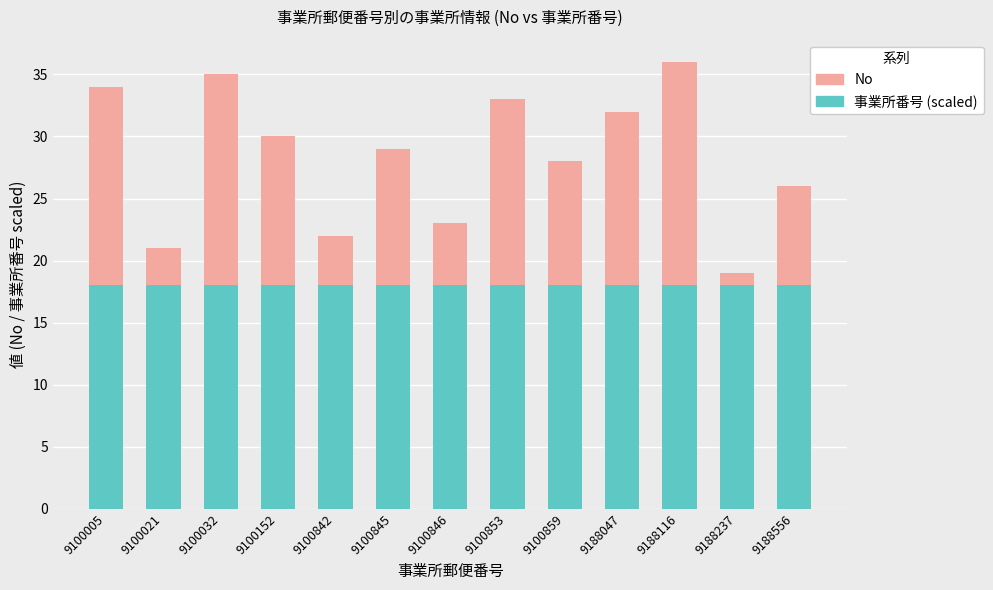

What is the total value across all series at 9100853?

33.0